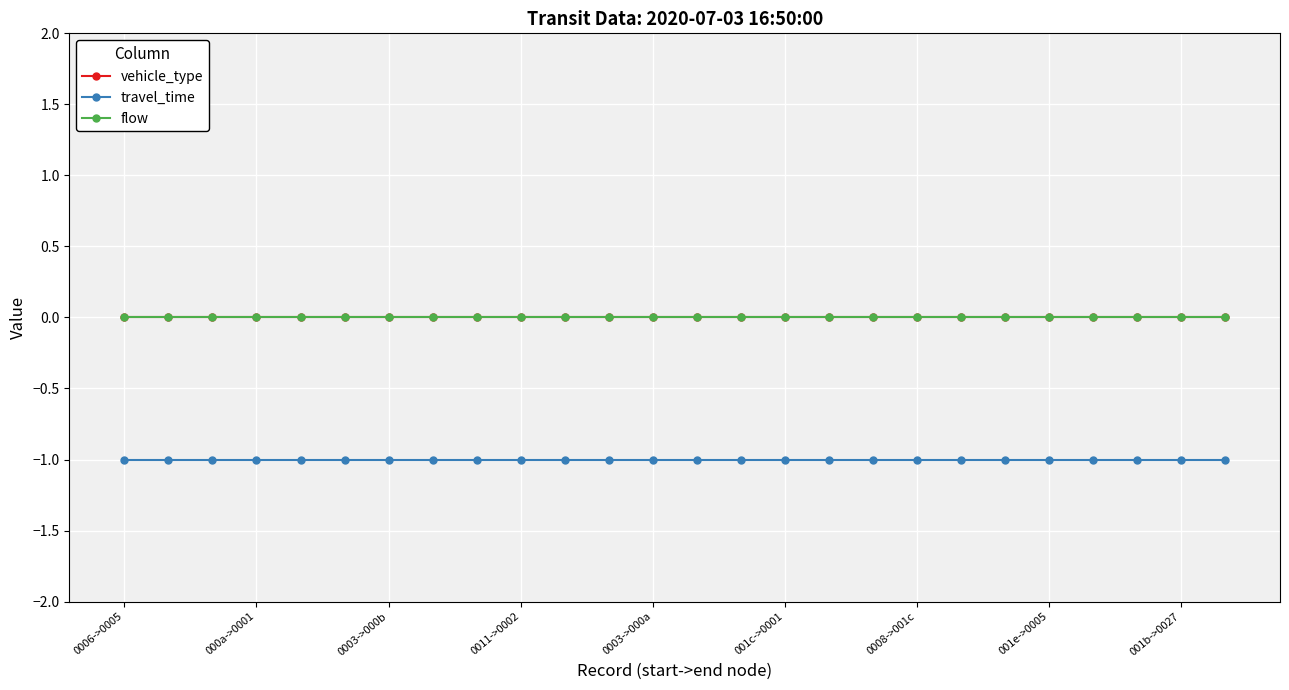

Is this an area chart (filled region under the line)?

No